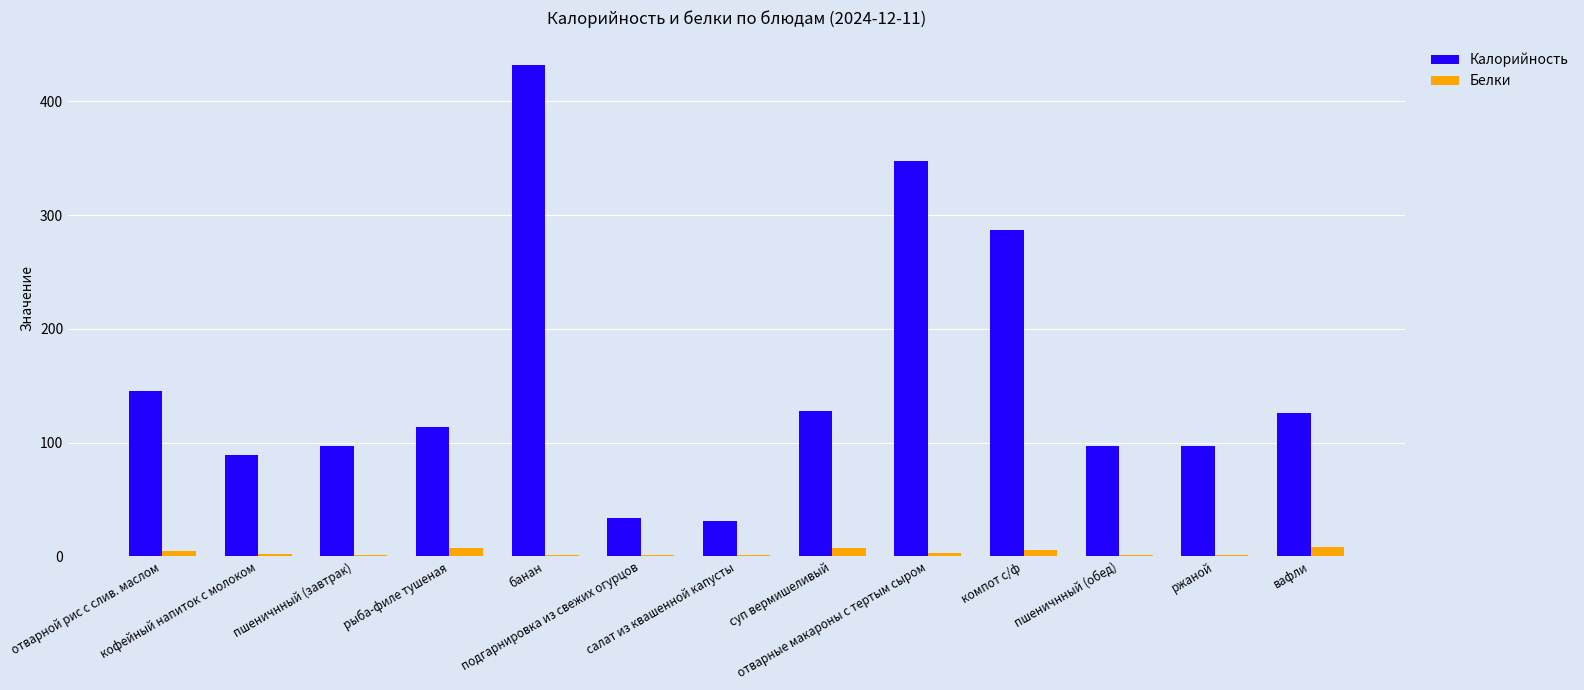

What is the sum of all Белки values?

44